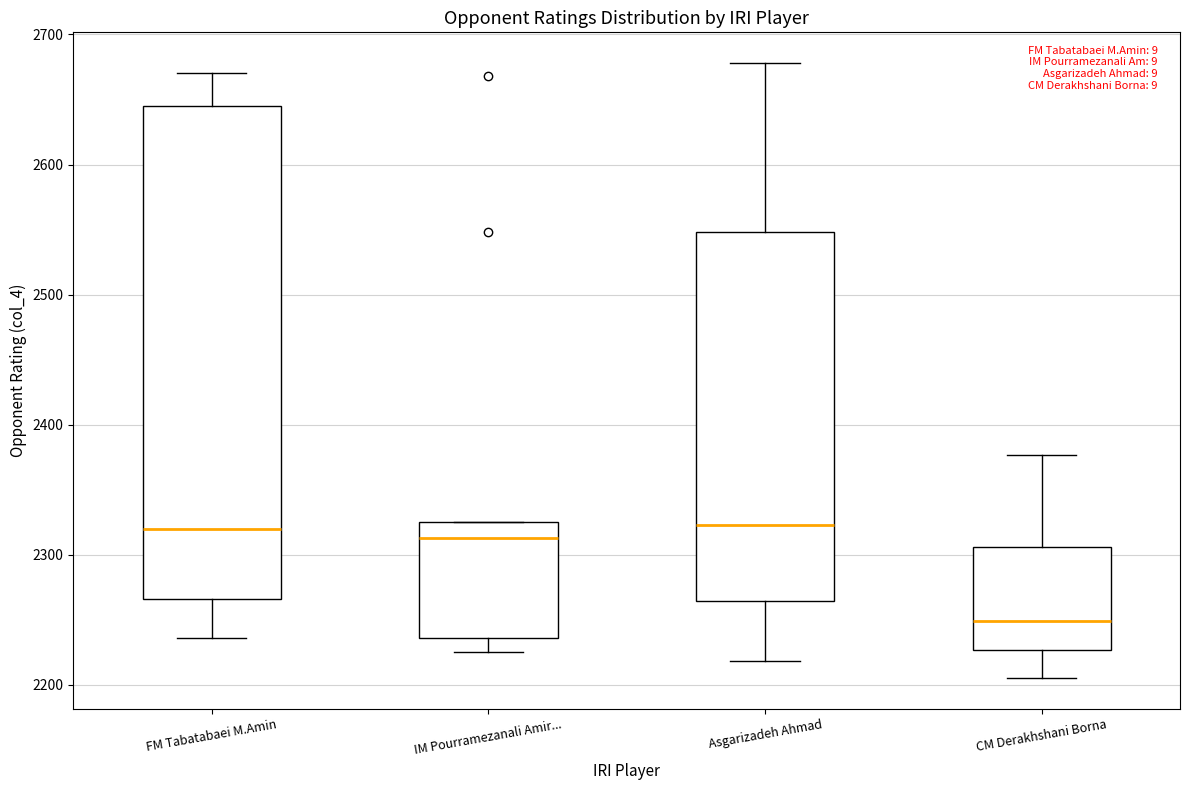

Reading left to right, read every box against the y-axis: the position of its median line, the range the box covers, and the ends of its whiskers. The values are not printed on the chart, so give them approximately, as read against the axis.

FM Tabatabaei M.Amin: median 2320, box 2270 to 2650, whiskers 2240 to 2670
IM Pourramezanali Amir...: median 2310, box 2240 to 2330, whiskers 2230 to 2330
Asgarizadeh Ahmad: median 2320, box 2260 to 2550, whiskers 2220 to 2680
CM Derakhshani Borna: median 2250, box 2230 to 2310, whiskers 2210 to 2380